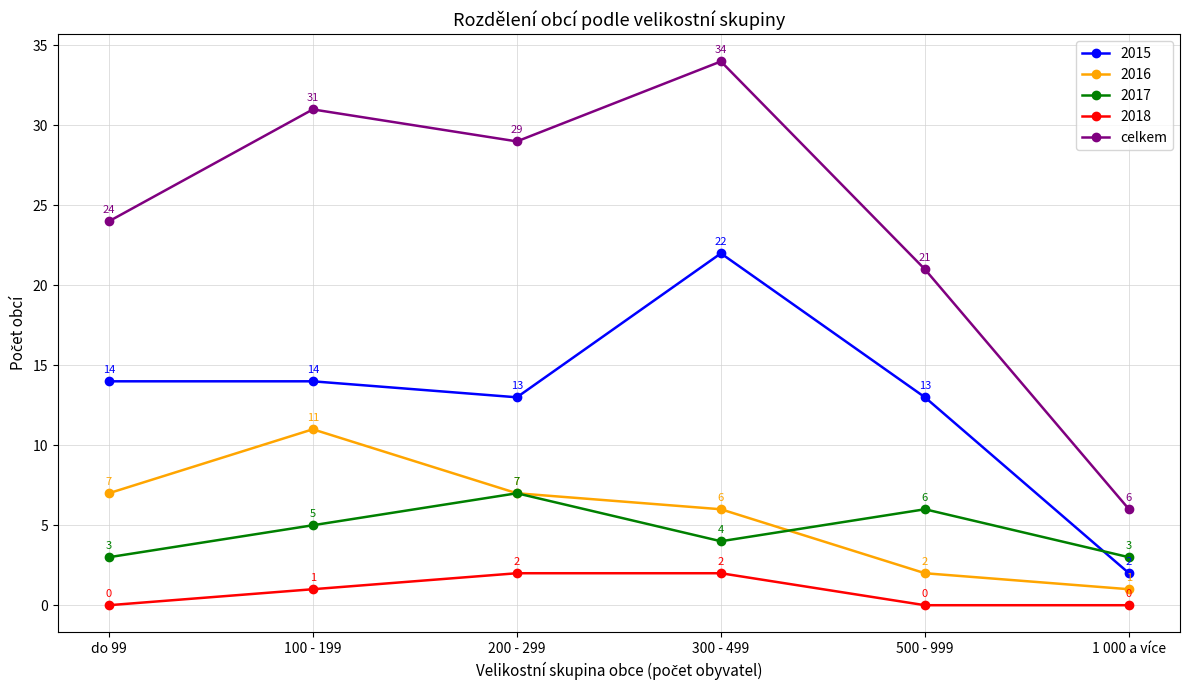

Between do 99 and 200 - 299, which series saw the biggest shift?

celkem